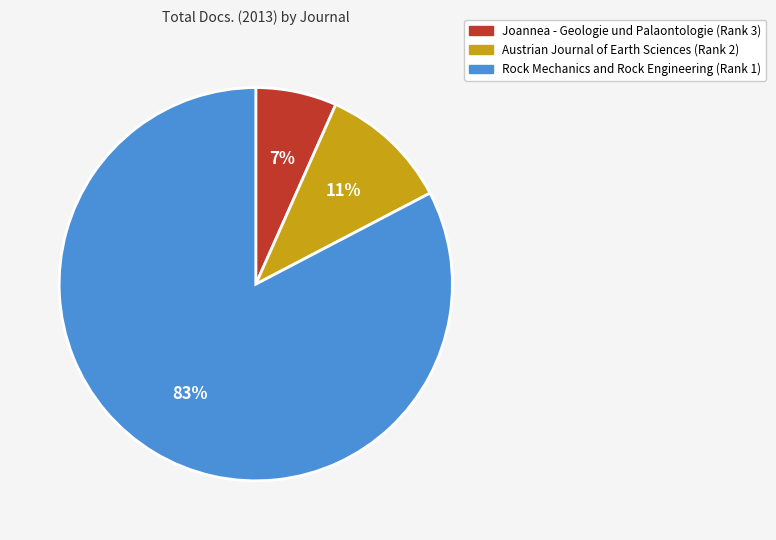

To the nearest percent, what is the average slice percentage?

33%